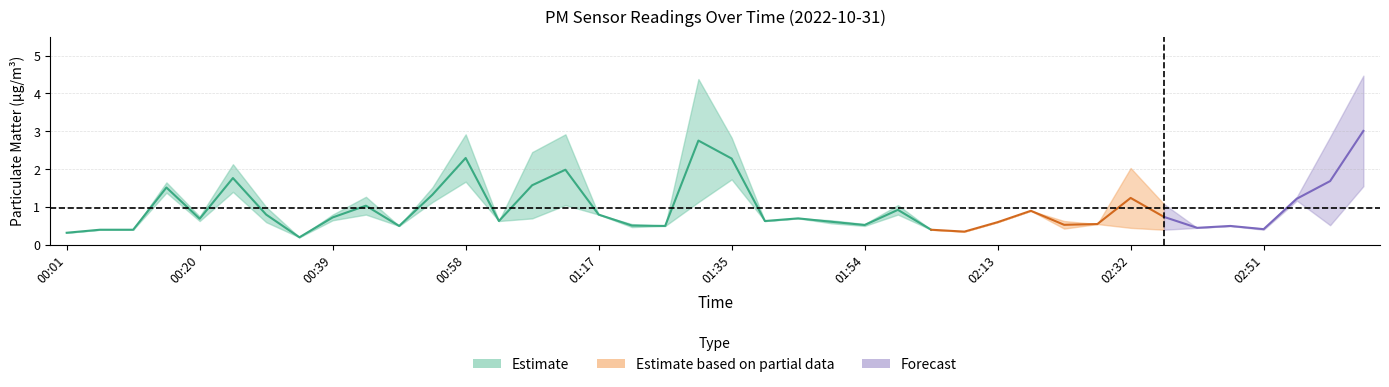

Which category has the lowest value across all series?

00:34